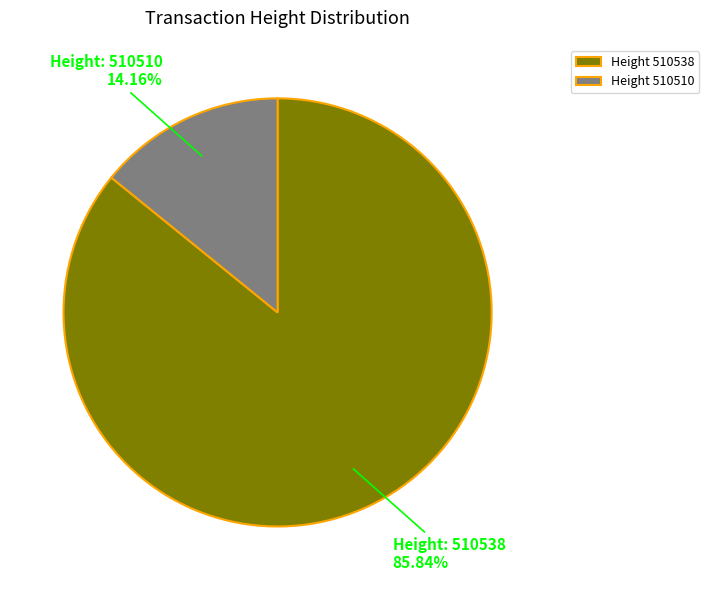

Rank the categories by value from lowest to highest.

Height 510510, Height 510538